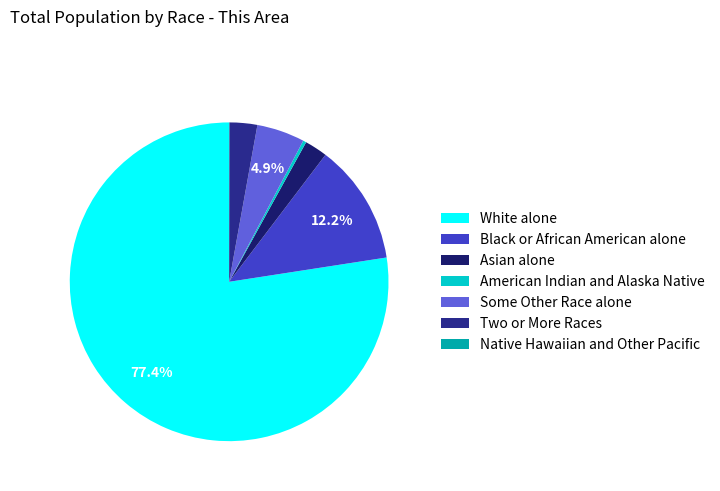

Which slice is the largest?

White alone